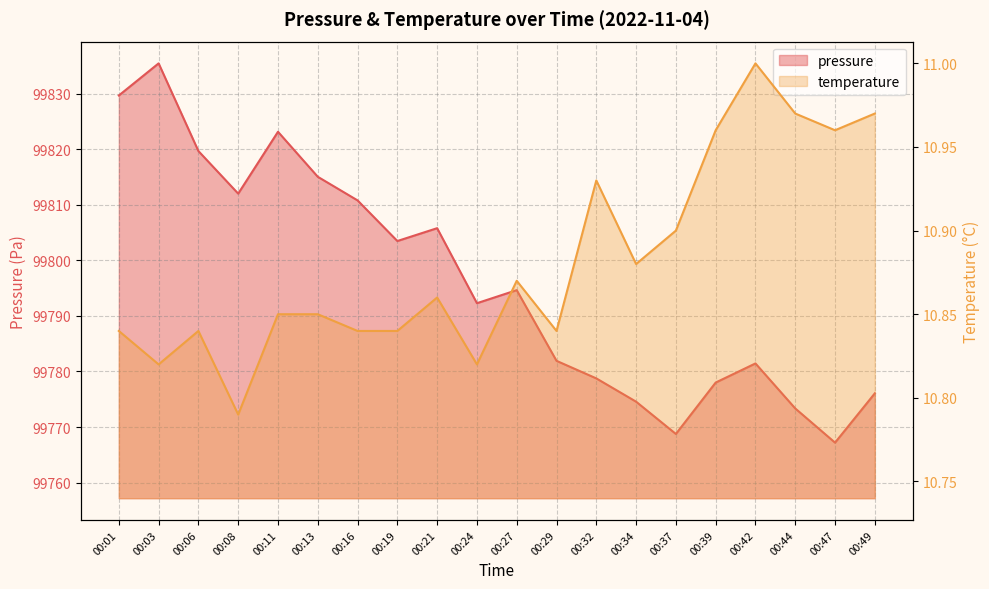

Reading right to left, transcribe all the data shown in this chart.

pressure: 00:49=99776.1	00:47=99767.2	00:44=99773.3	00:42=99781.4	00:39=99778.0	00:37=99768.8	00:34=99774.6	00:32=99778.8	00:29=99781.9	00:27=99794.6	00:24=99792.3	00:21=99805.8	00:19=99803.5	00:16=99810.8	00:13=99815.0	00:11=99823.1	00:08=99812.0	00:06=99819.7	00:03=99835.4	00:01=99829.7
temperature: 00:49=11.0	00:47=11.0	00:44=11.0	00:42=11.0	00:39=11.0	00:37=10.9	00:34=10.9	00:32=10.9	00:29=10.8	00:27=10.9	00:24=10.8	00:21=10.9	00:19=10.8	00:16=10.8	00:13=10.8	00:11=10.8	00:08=10.8	00:06=10.8	00:03=10.8	00:01=10.8